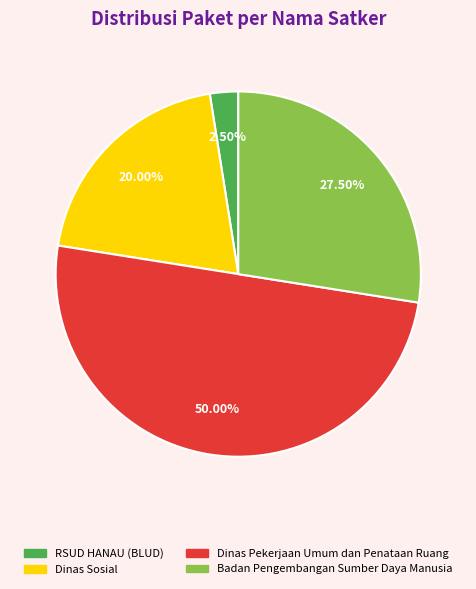

Is the sum of RSUD HANAU (BLUD) and Dinas Sosial greater than half?

No